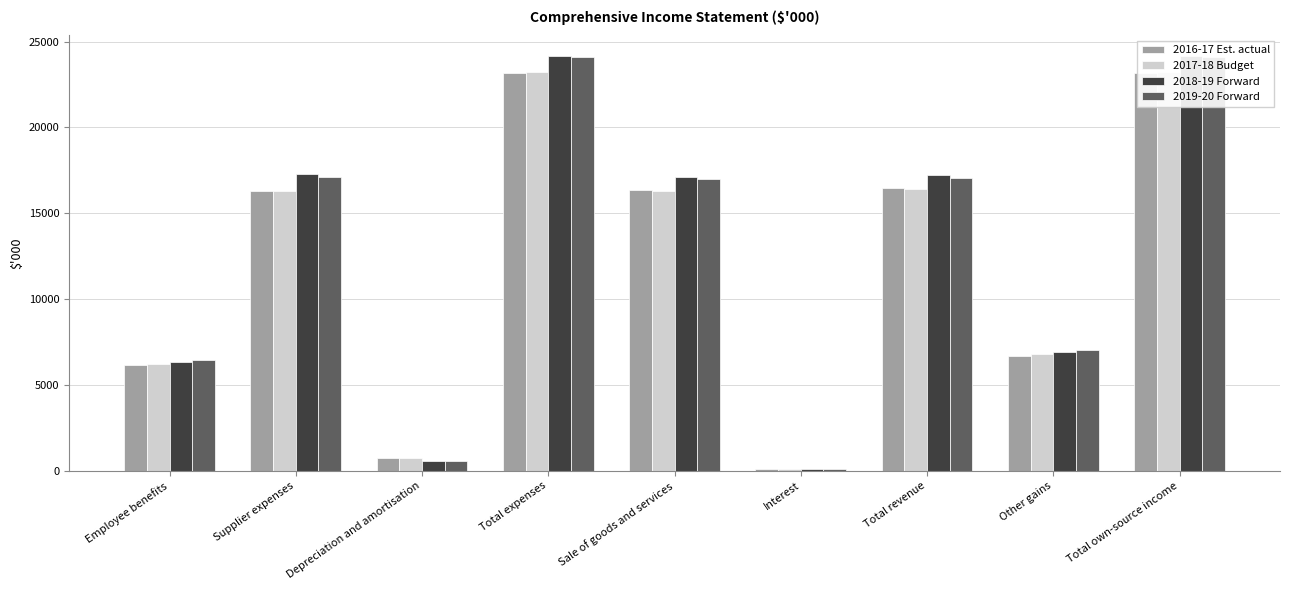

Rank the series by their maximum value, from lowest to highest.

2016-17 Est. actual, 2017-18 Budget, 2019-20 Forward, 2018-19 Forward